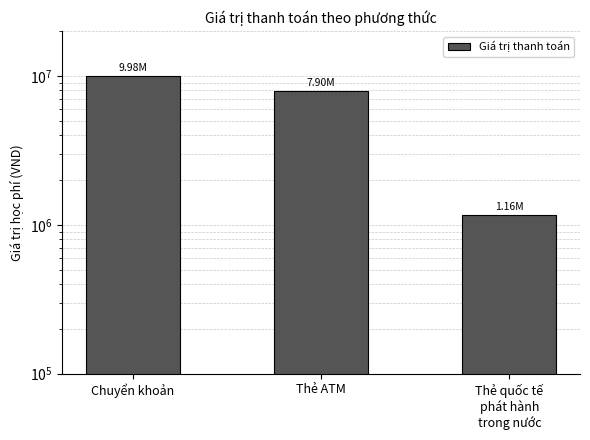

What is the smallest value displayed?

1157500